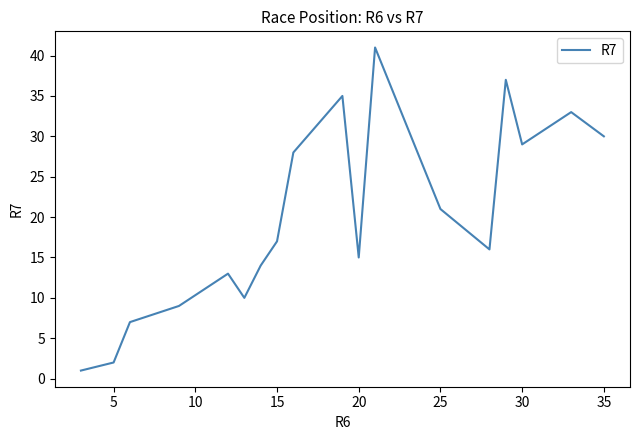

What is the maximum value shown in the chart?

41